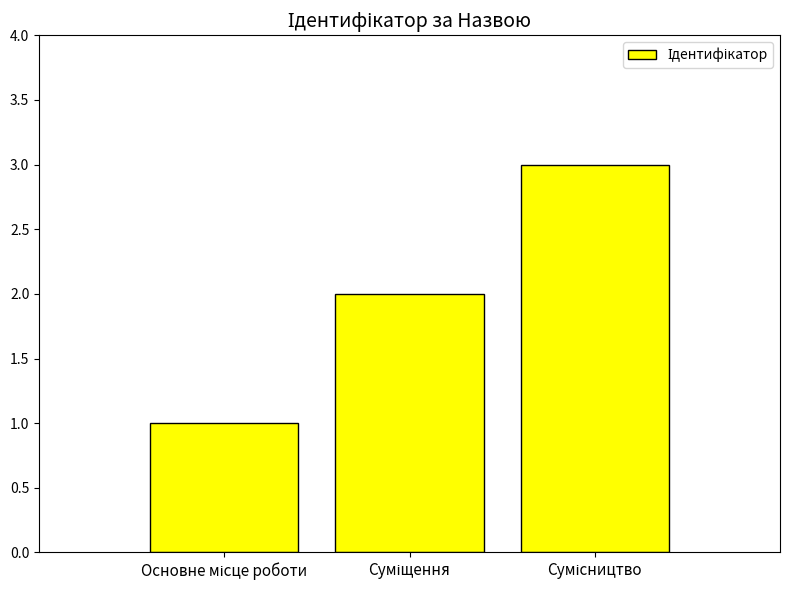

What is the value of the 2nd bar from the left?

2